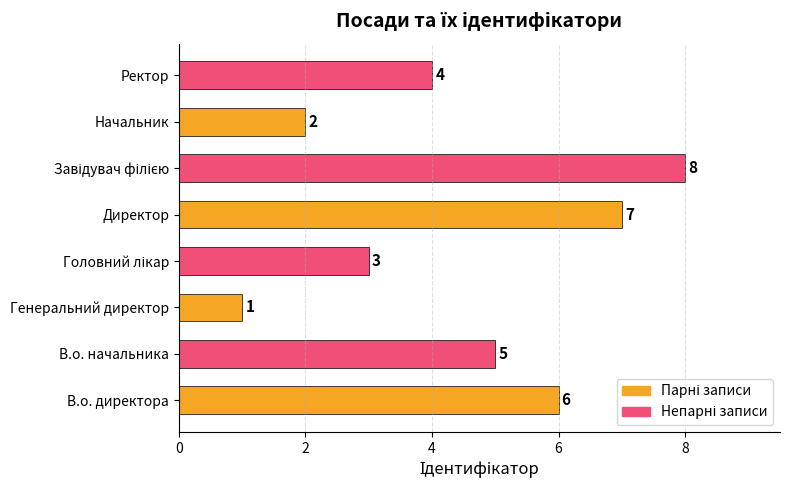

What is the greatest value displayed?

8